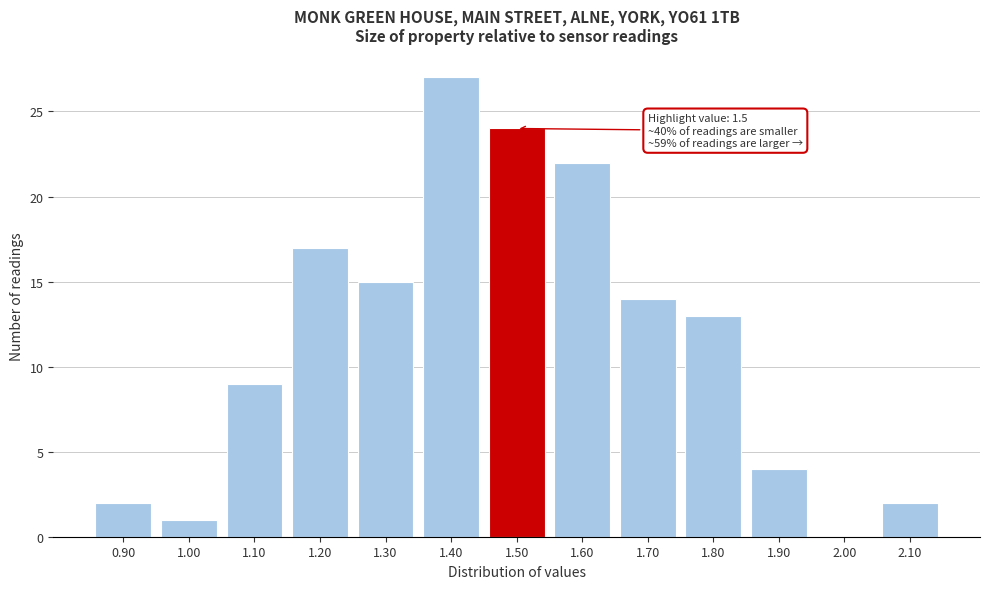

Reading left to right, what are all the values shown in this chart?

0.90=2	1.00=1	1.10=9	1.20=17	1.30=15	1.40=27	1.50=24	1.60=22	1.70=14	1.80=13	1.90=4	2.00=0	2.10=2